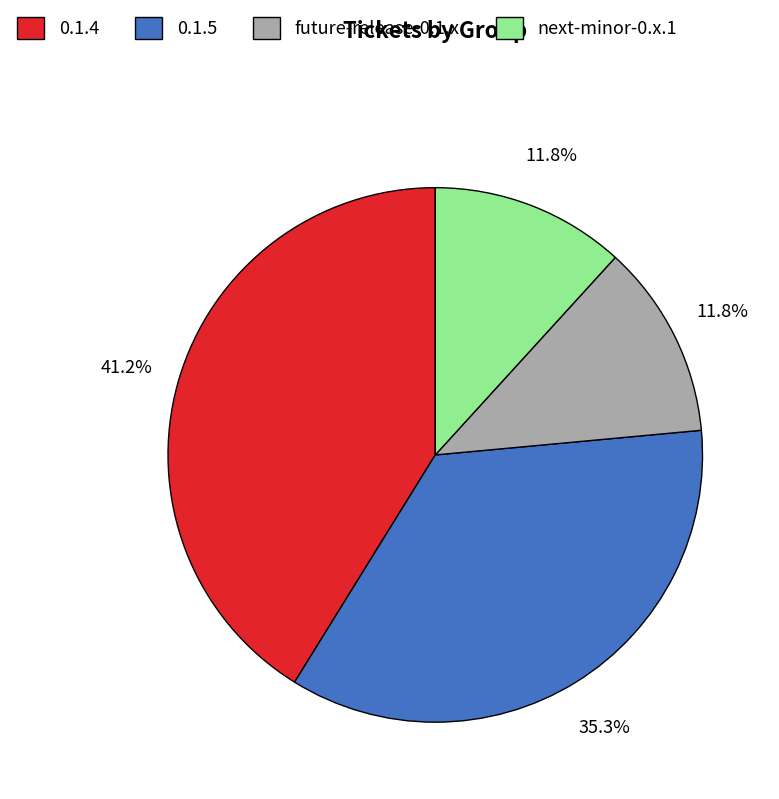

To the nearest percent, what is the difference between the largest and smallest slice percentages?

29%